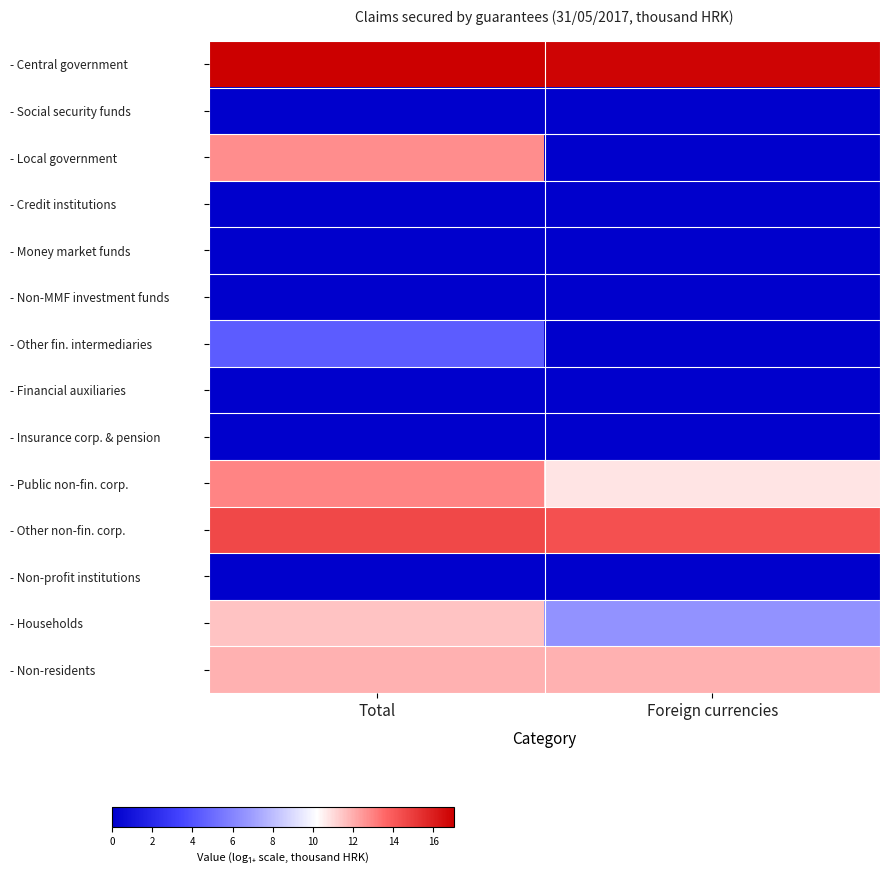

What is the total value across all series at Total?

85.2